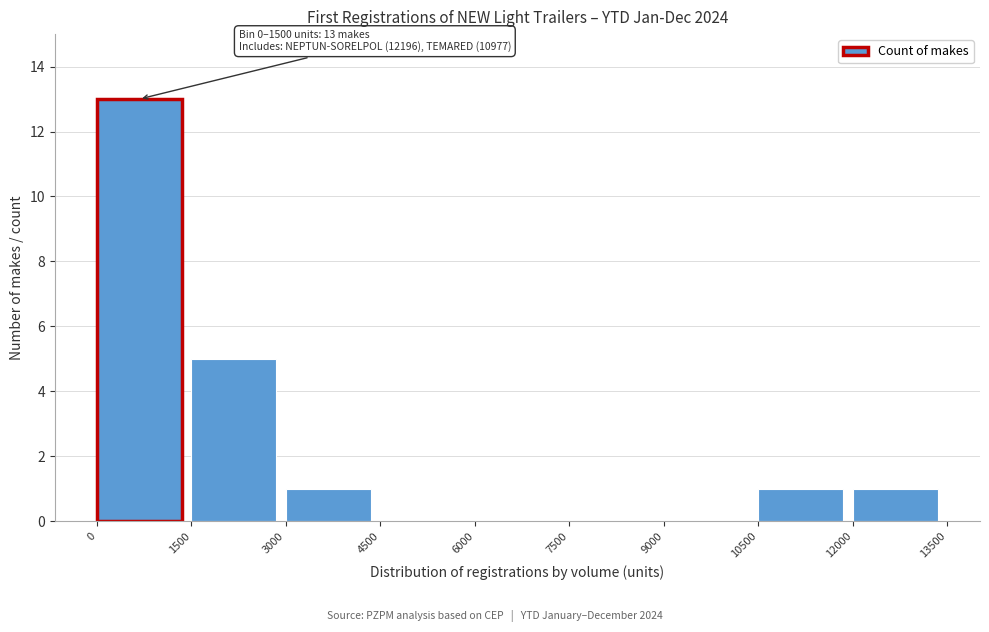

Which range on the x-axis has the tallest bar?

0 to 1500